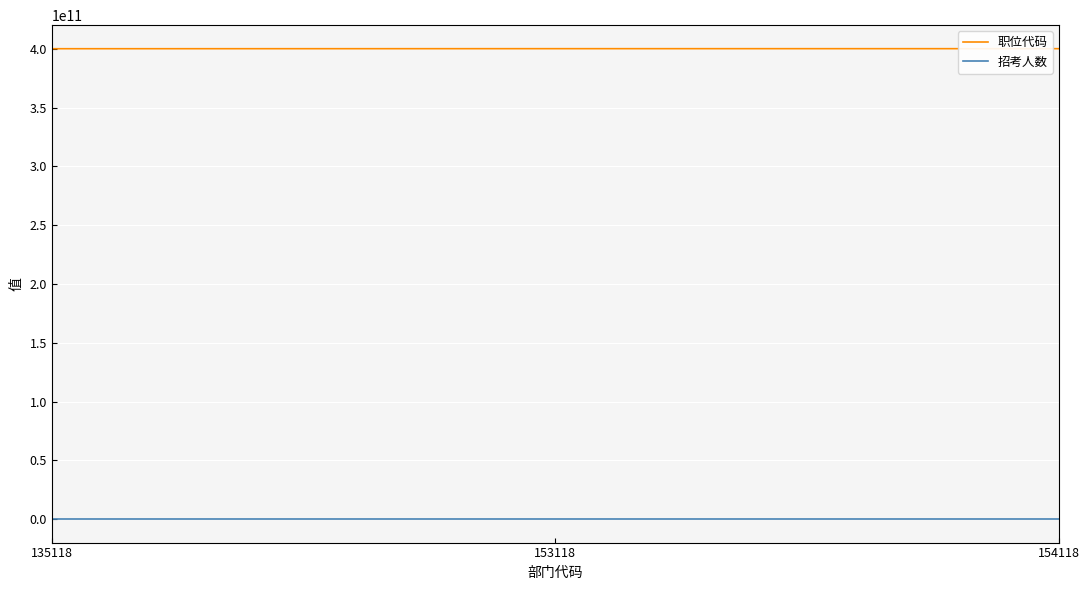

What is the maximum value shown in the chart?

400149452001